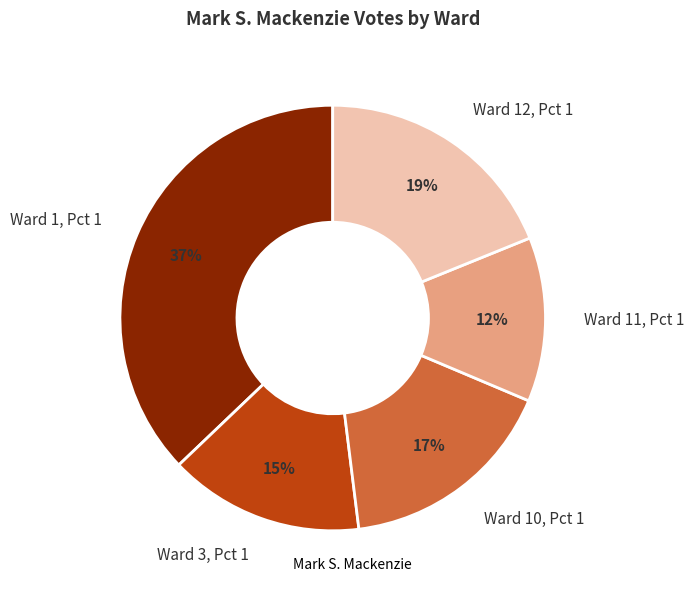

Is there any slice that represents more than half of the pie?

No